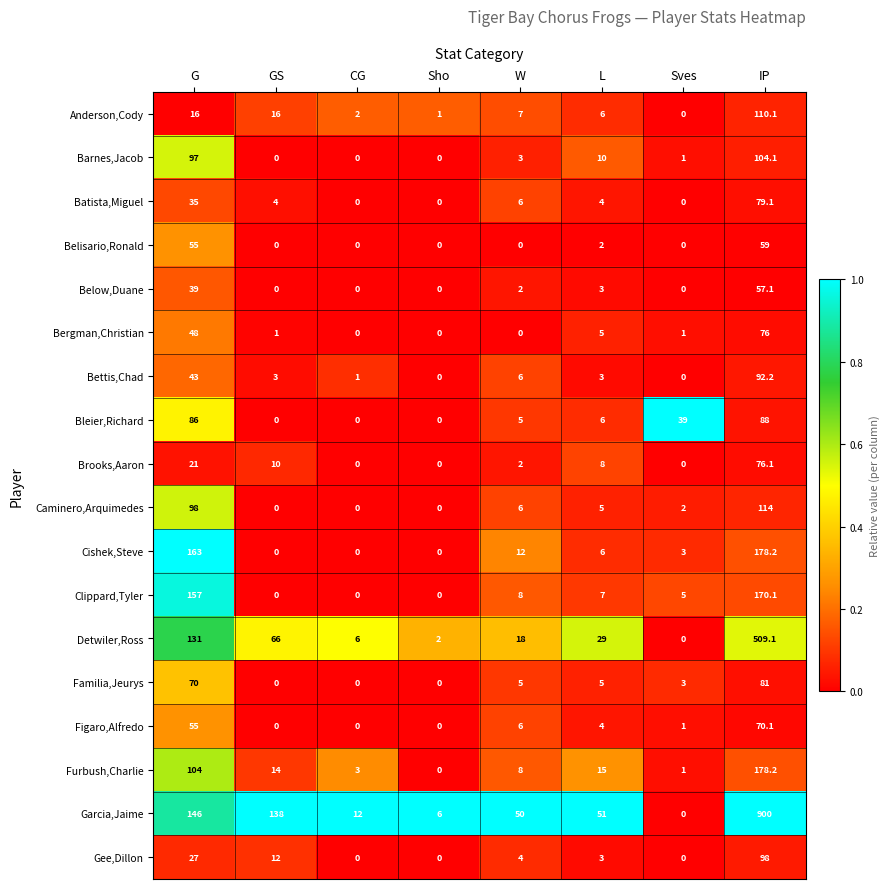

Which series has the widest spread of values?

Garcia,Jaime